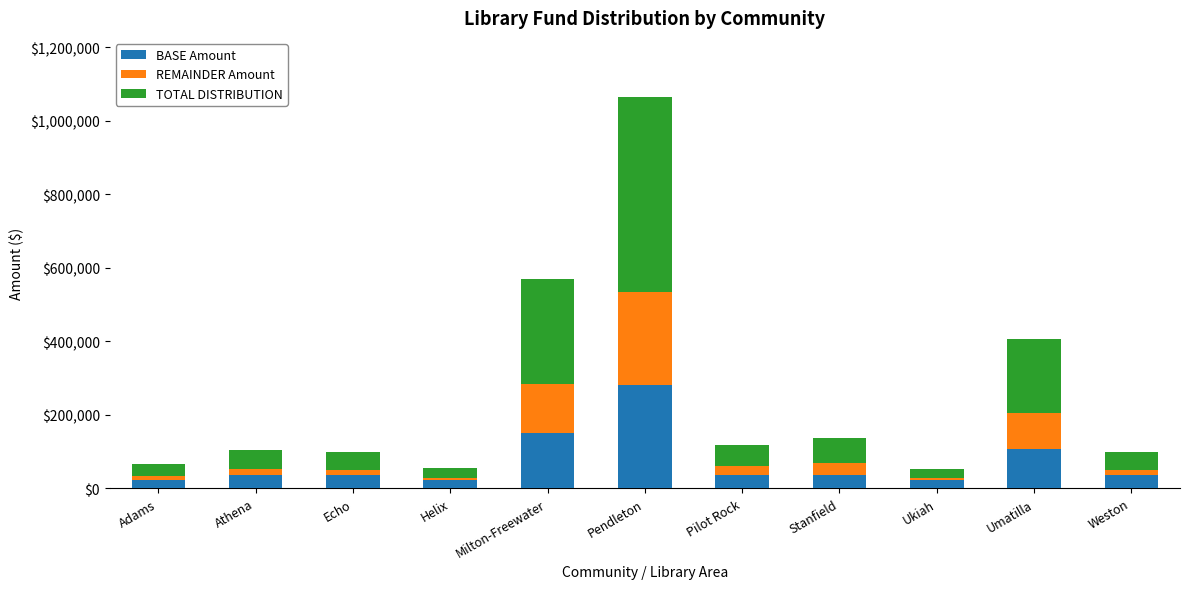

The BASE Amount series shows 149887.5 at Milton-Freewater. True or false?

True